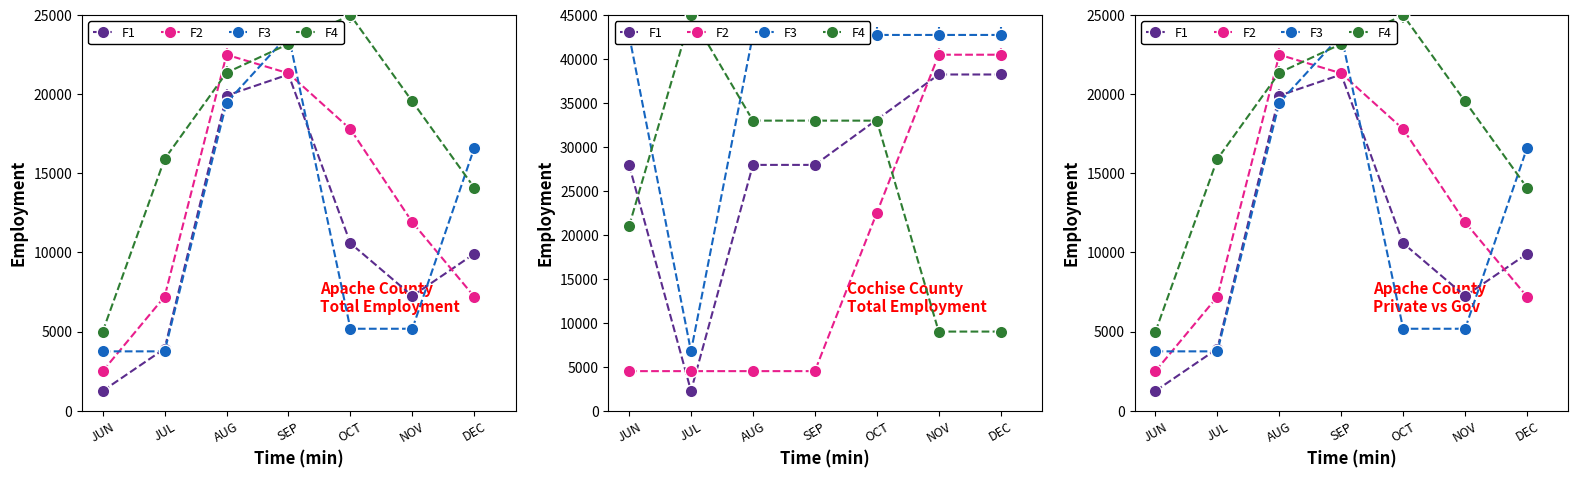

Does the chart display data point markers on the line(s)?

Yes